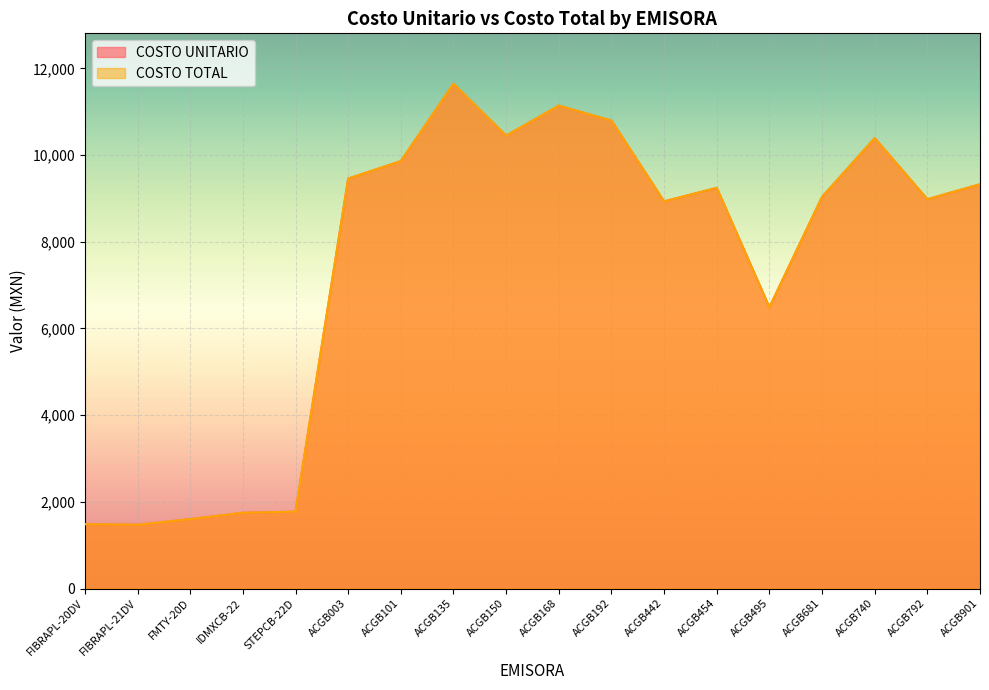

What are all the series names shown in the legend?

COSTO UNITARIO, COSTO TOTAL